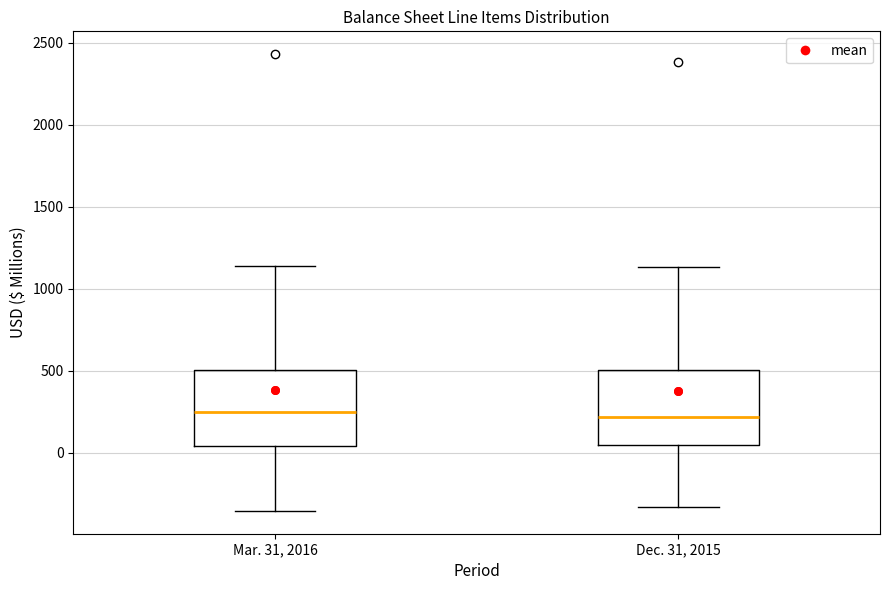

Reading left to right, transcribe this box plot: for each box, give where its median line is, the range the box spans, and where its two whiskers end, as read against the y-axis. The values are not printed on the chart, so give them approximately, as read against the axis.

Mar. 31, 2016: median 250, box 50 to 500, whiskers -350 to 1150
Dec. 31, 2015: median 200, box 50 to 500, whiskers -350 to 1150